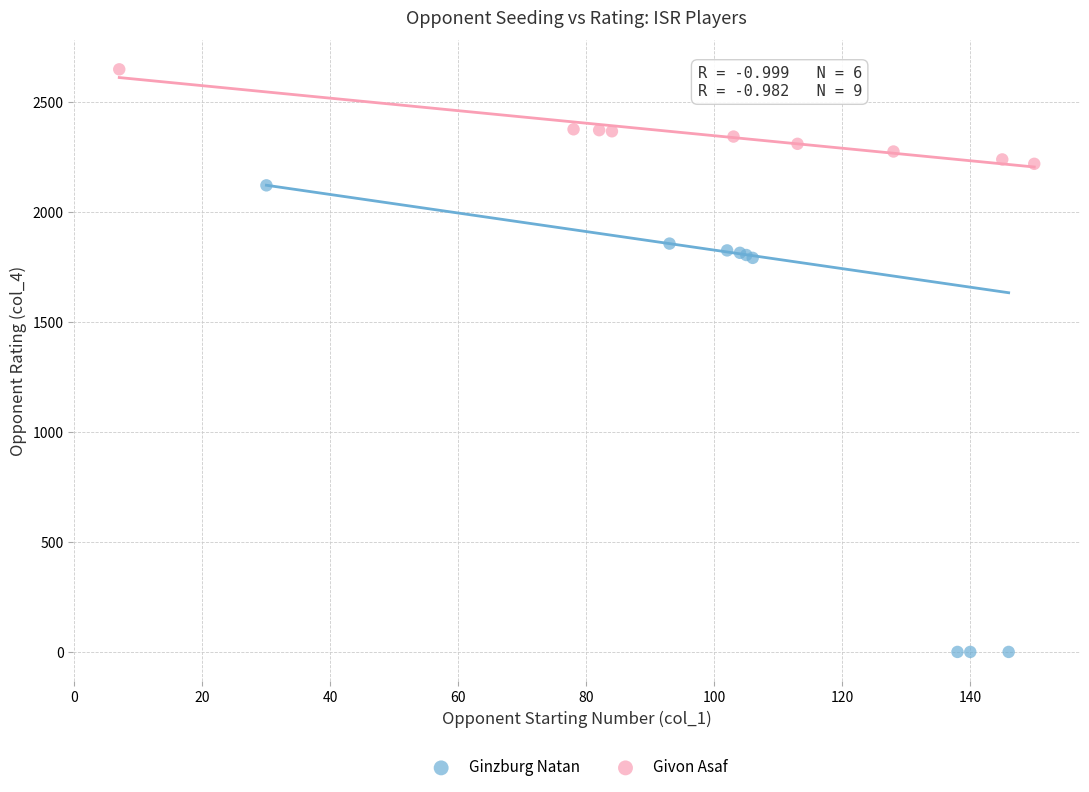

Which series reaches the maximum Y coordinate?

Givon Asaf